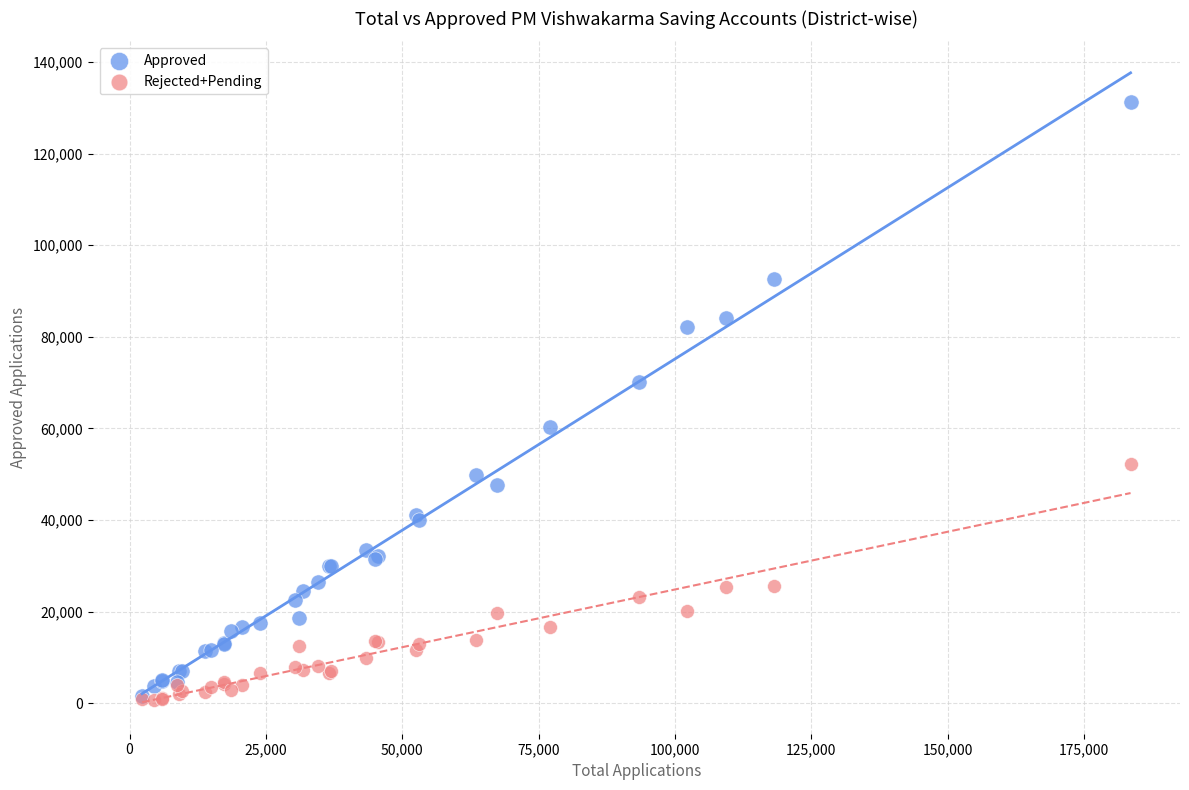

Which series contains the highest Y value?

Approved